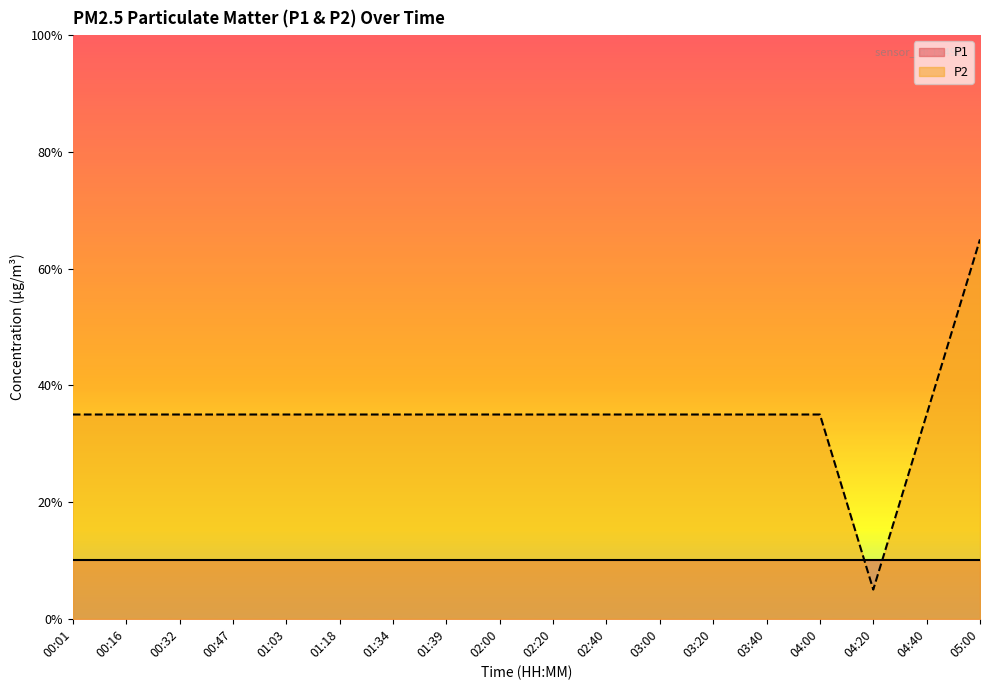

Reading right to left, what are all the values shown in this chart?

0.6	0.3	0.1	0.3	0.3	0.3	0.3	0.3	0.3	0.3	0.3	0.3	0.3	0.3	0.3	0.3	0.3	0.3